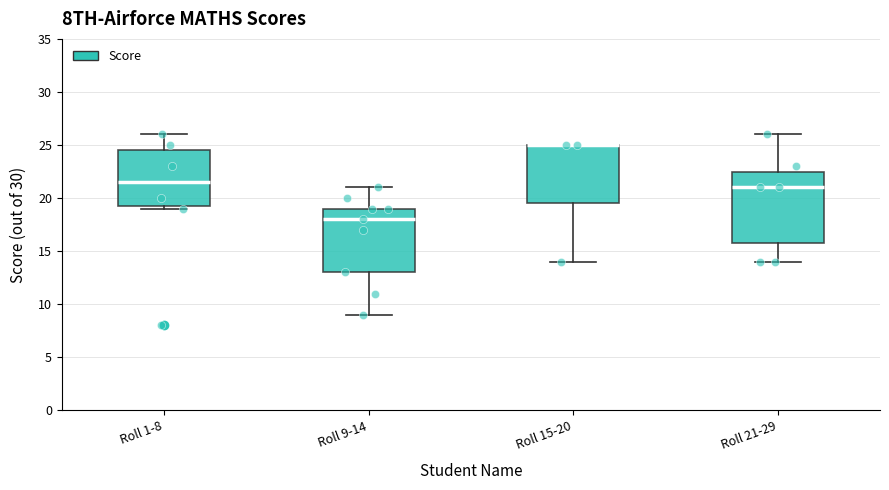

Where does the upper whisker of the box for Roll 9-14 end on the y-axis? The values are not printed on the chart, so give them approximately, as read against the axis.

21.0